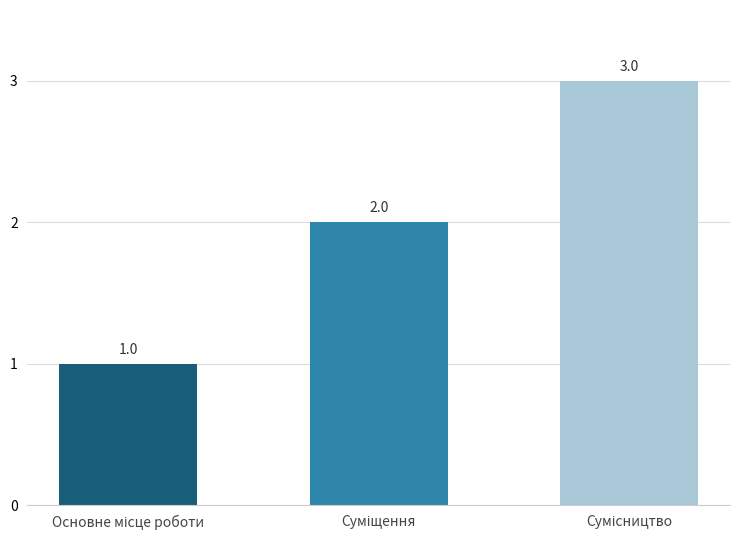

Count the values in the range 1 to 3.

3